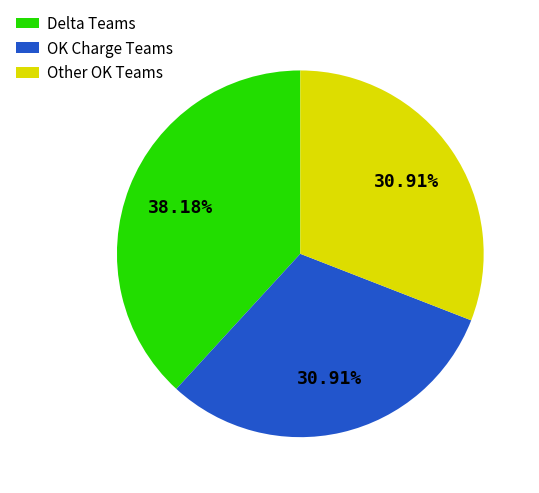

Which category has the biggest portion of the pie?

Delta Teams